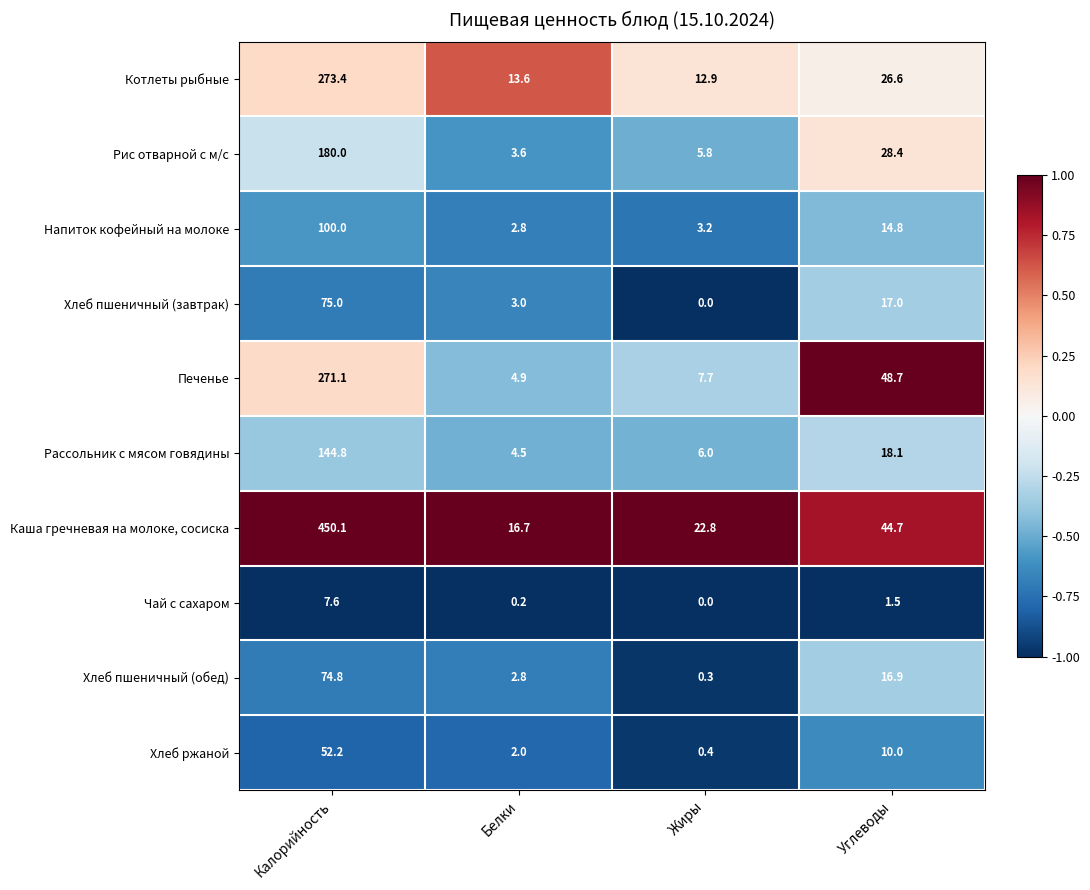

How many distinct data groups are displayed?

10